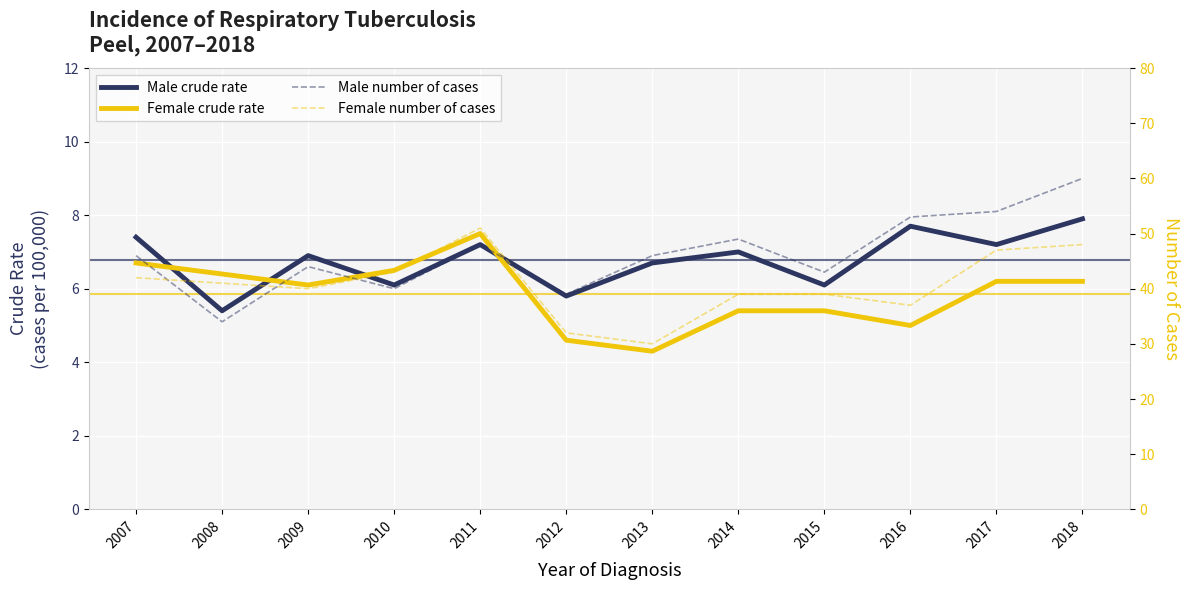

What are all the series names shown in the legend?

Male crude rate, Female crude rate, Male number of cases, Female number of cases